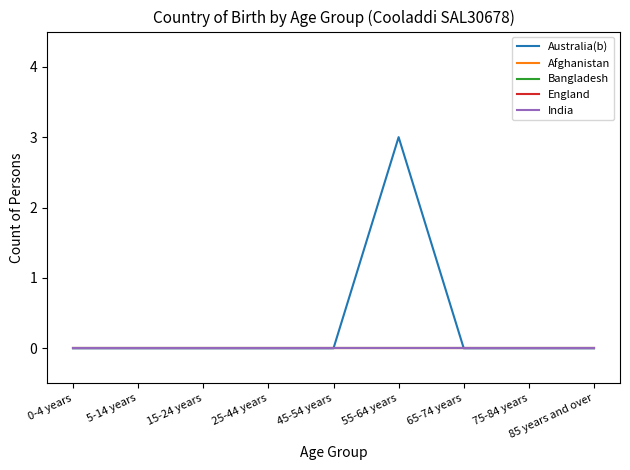

Does the chart display data point markers on the line(s)?

No